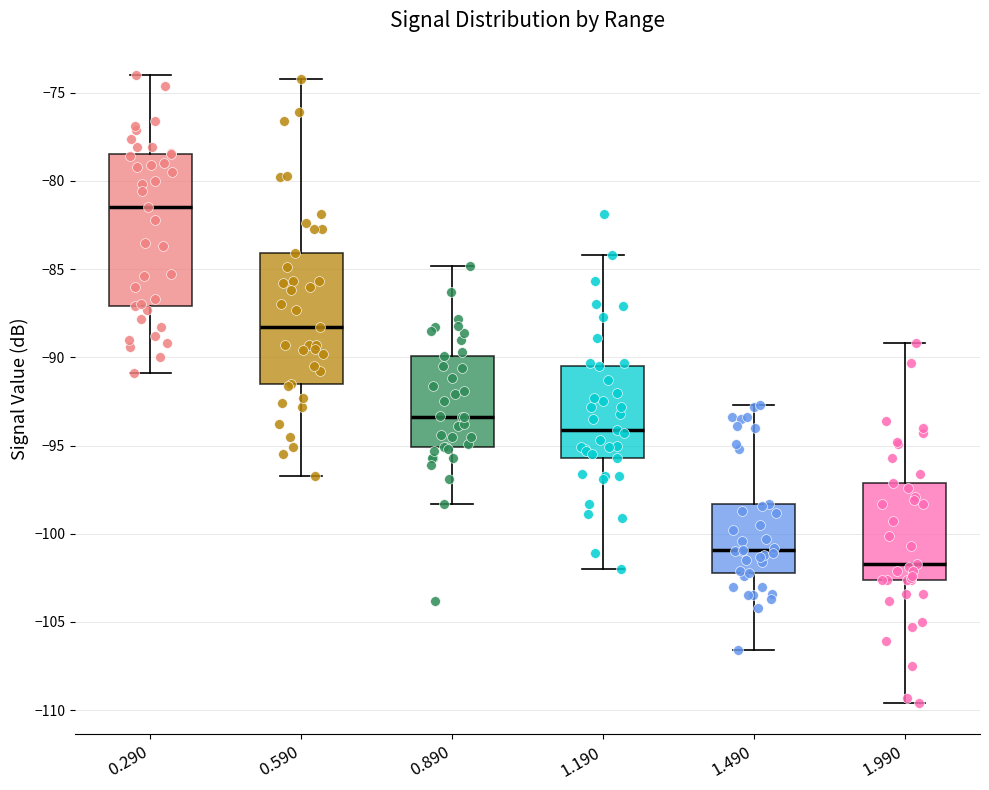

Which box has the lowest median line?

1.990